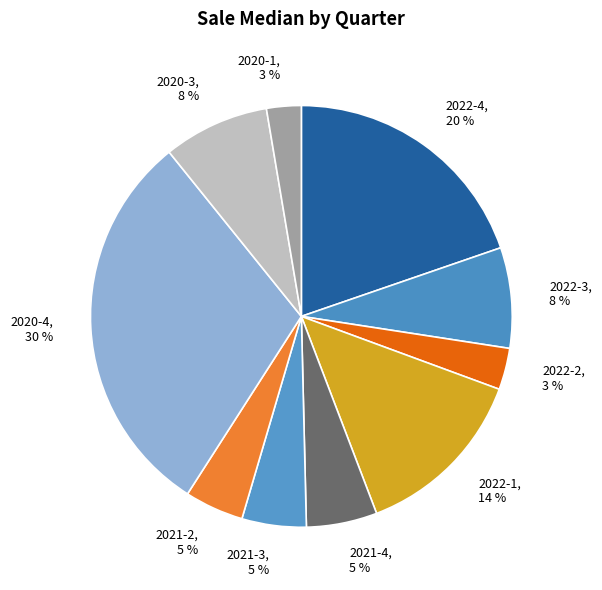

To the nearest percent, what portion does 2022-3 represent?

8%